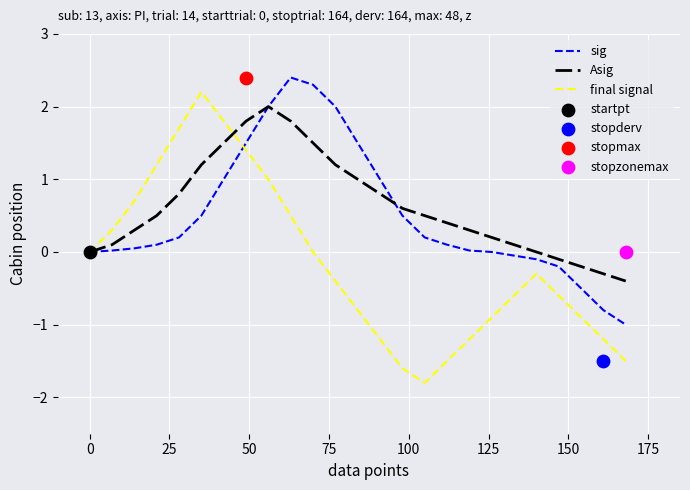

What is the maximum value for final signal?

2.2